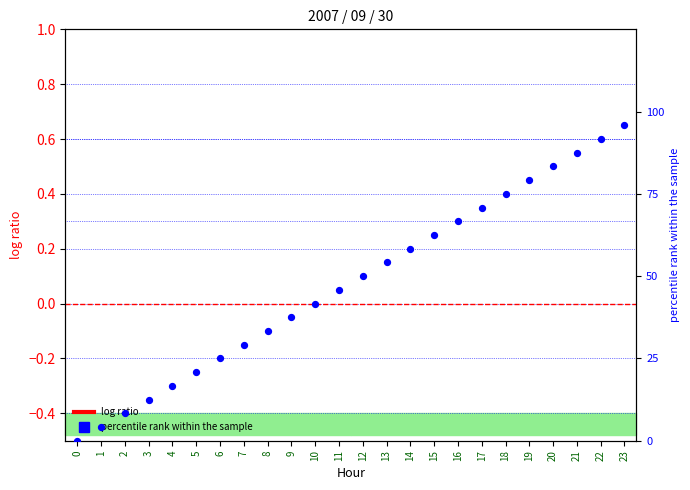

At which category is the sum across all series the highest?

23